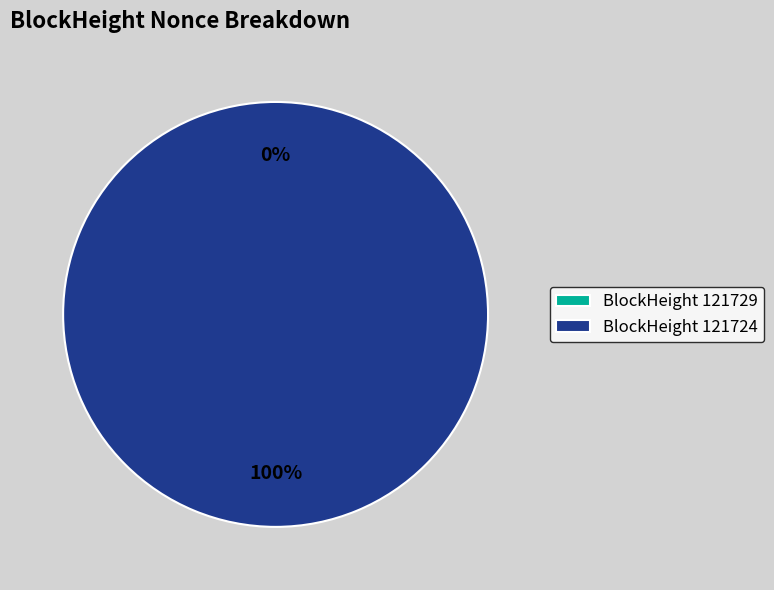

Which slice represents more than half of the pie?

121724